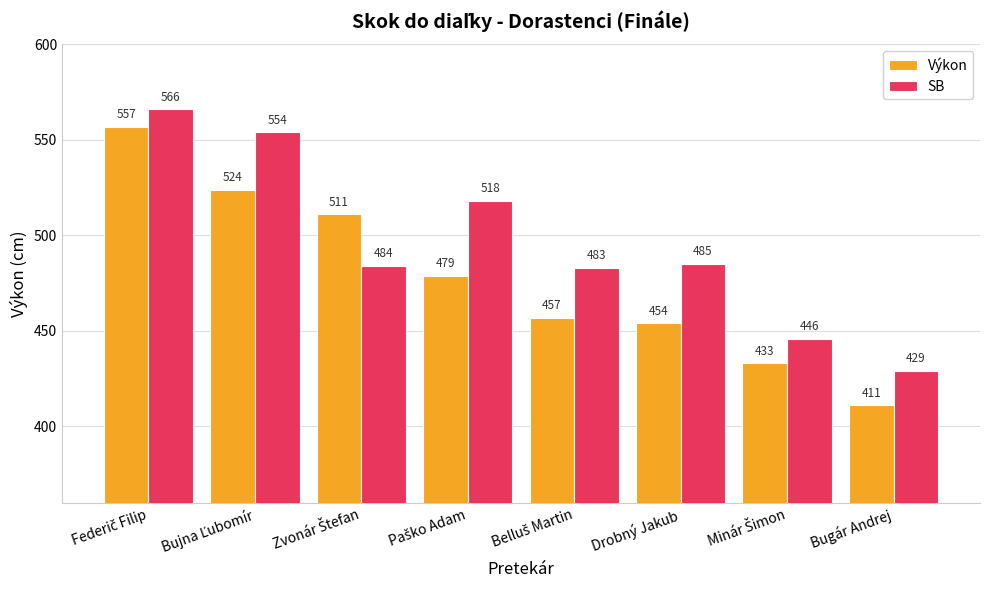

How many groups of bars are there?

8